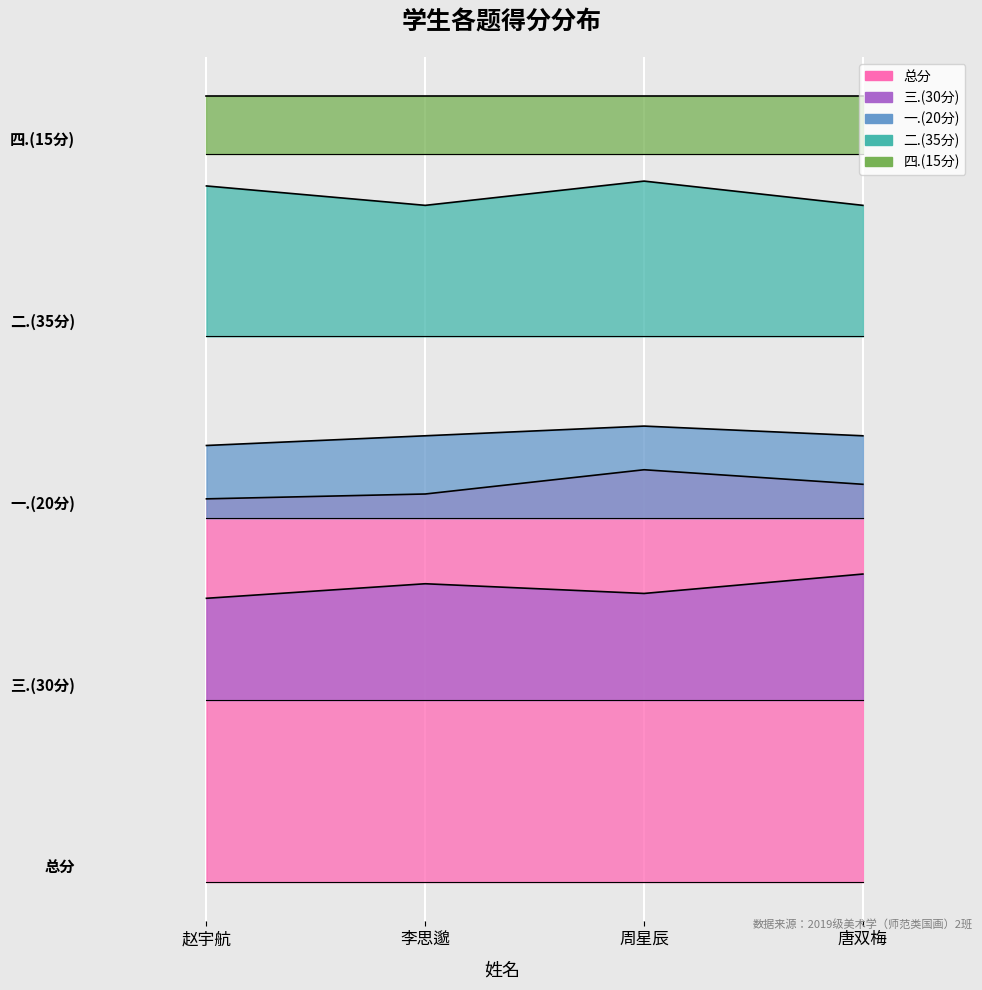

List the labels in order of 三.(30分) value, smallest first.

赵宇航, 周星辰, 李思邈, 唐双梅